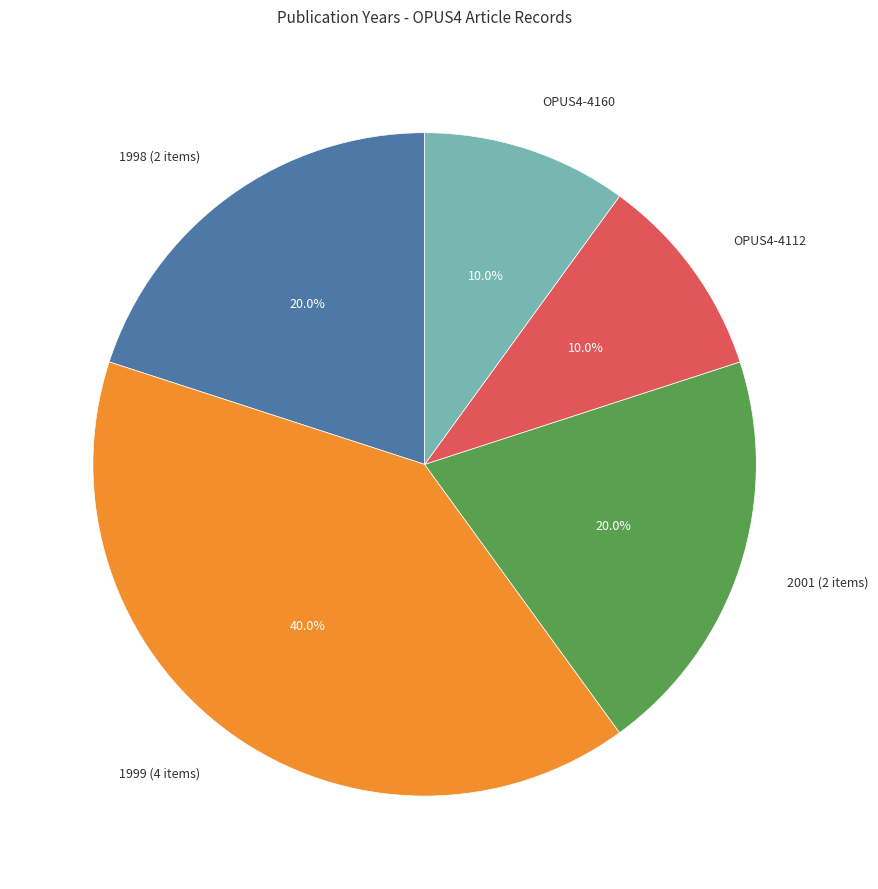

Does any single category account for the majority?

No